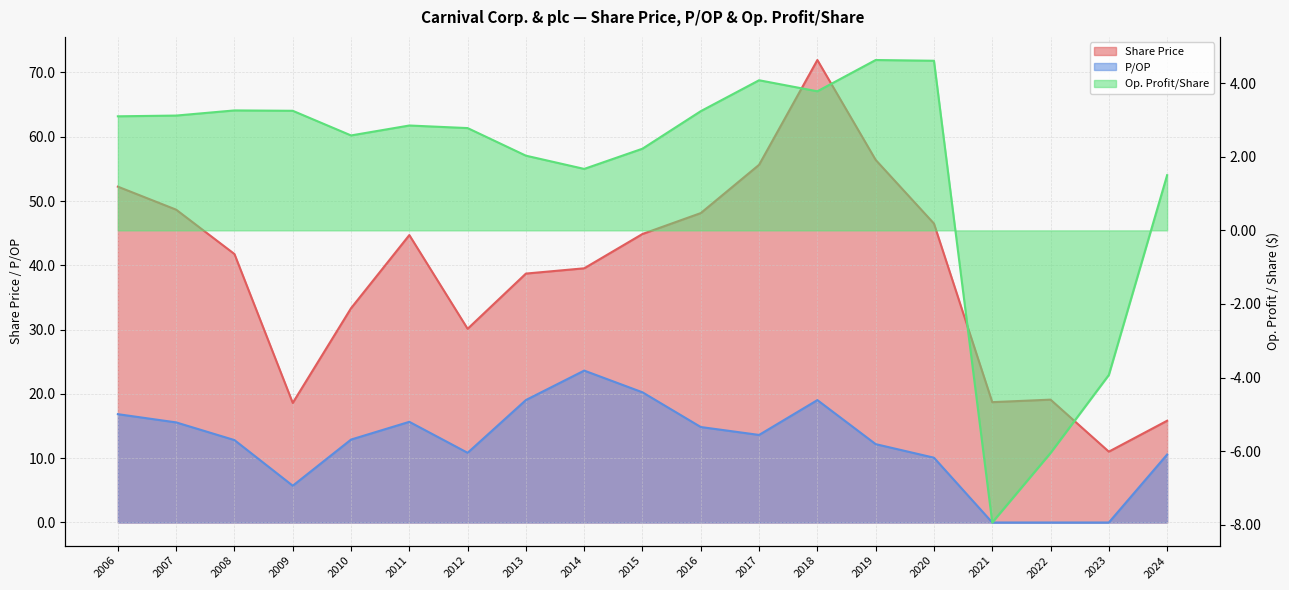

At which category is the sum across all series the highest?

2018